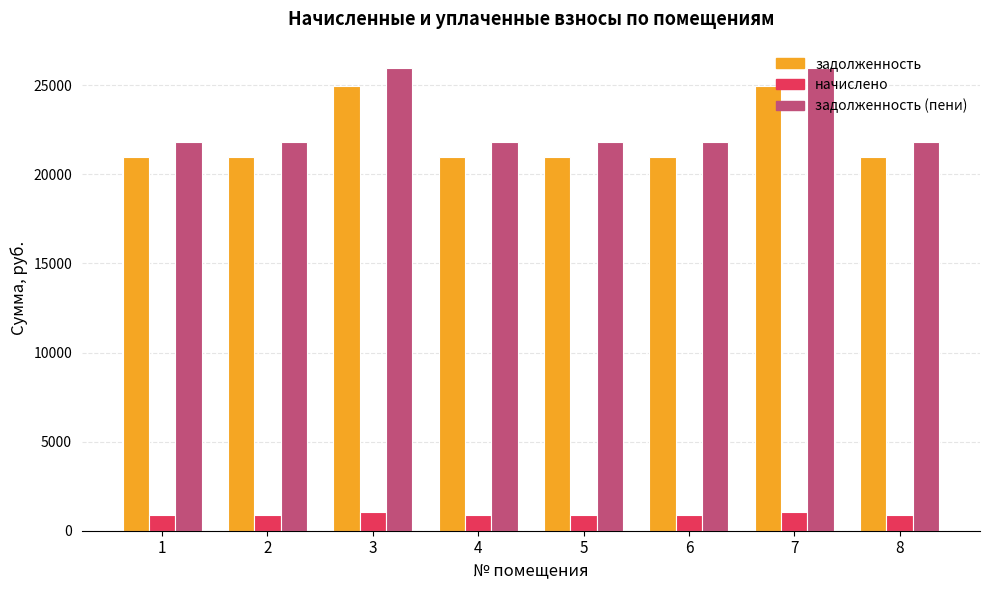

Which series changed the most between 1 and 3?

задолженность (пени)